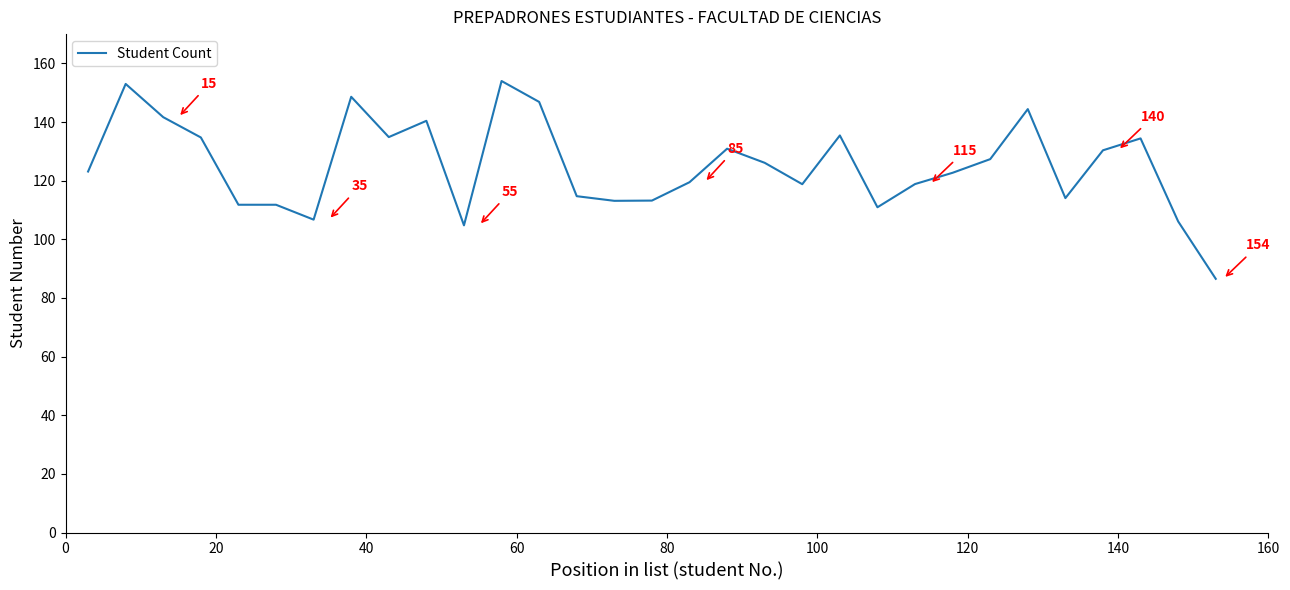

What is the difference between the maximum and minimum values?

67.5